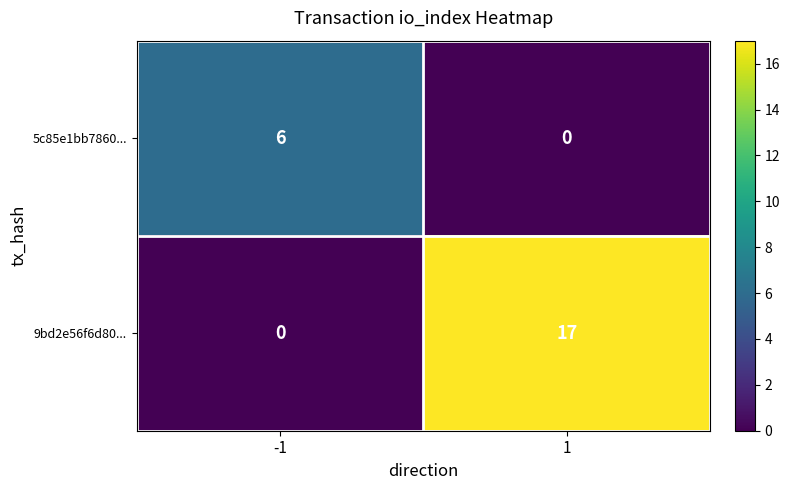

Rank the categories by 5c85e1bb7860... value from lowest to highest.

1, -1